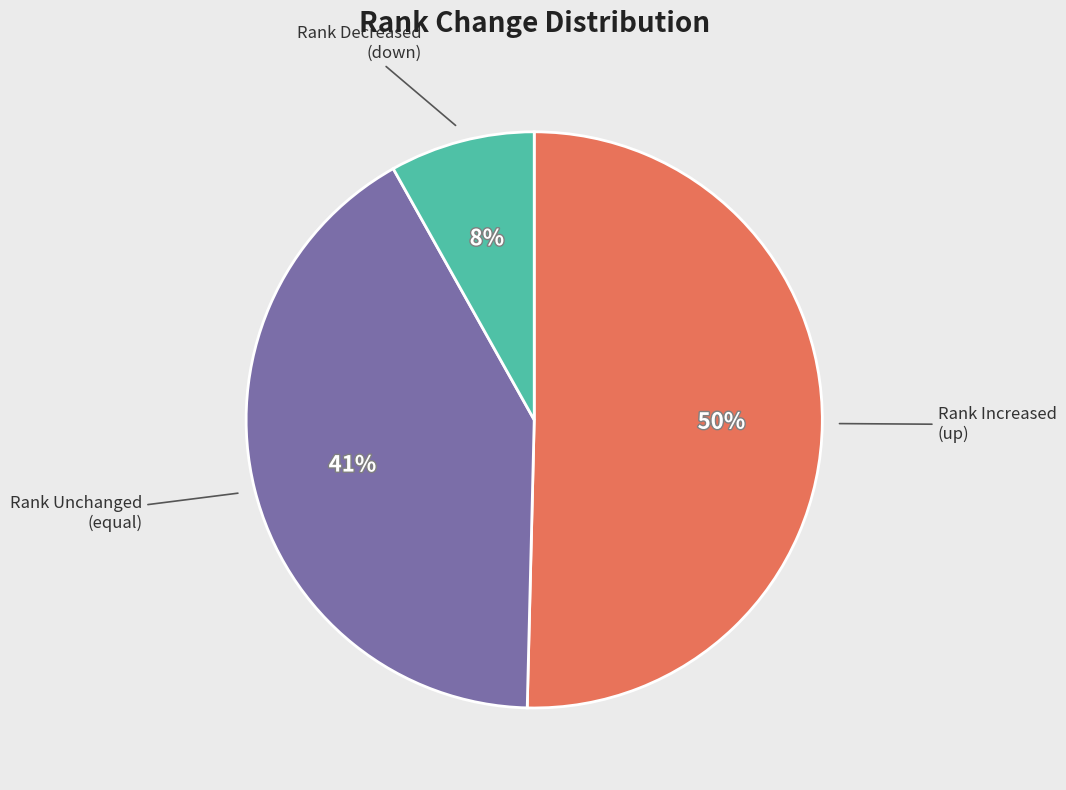

To the nearest percent, what is the difference between the largest and smallest slice percentages?

42%